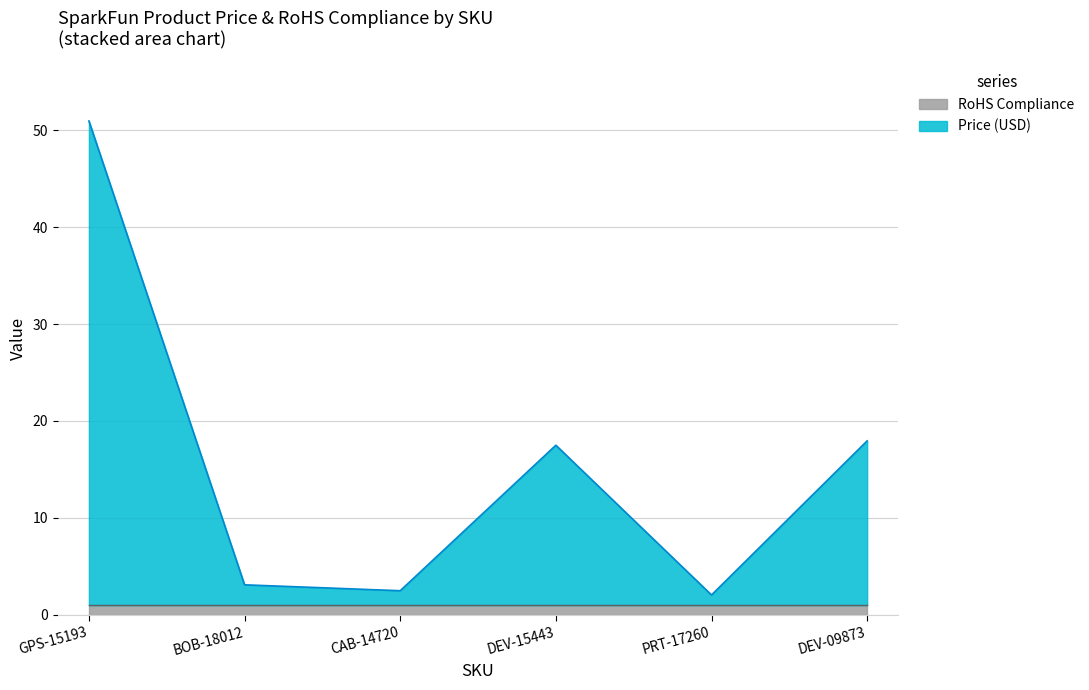

Rank the categories by value from lowest to highest.

PRT-17260, CAB-14720, BOB-18012, DEV-15443, DEV-09873, GPS-15193